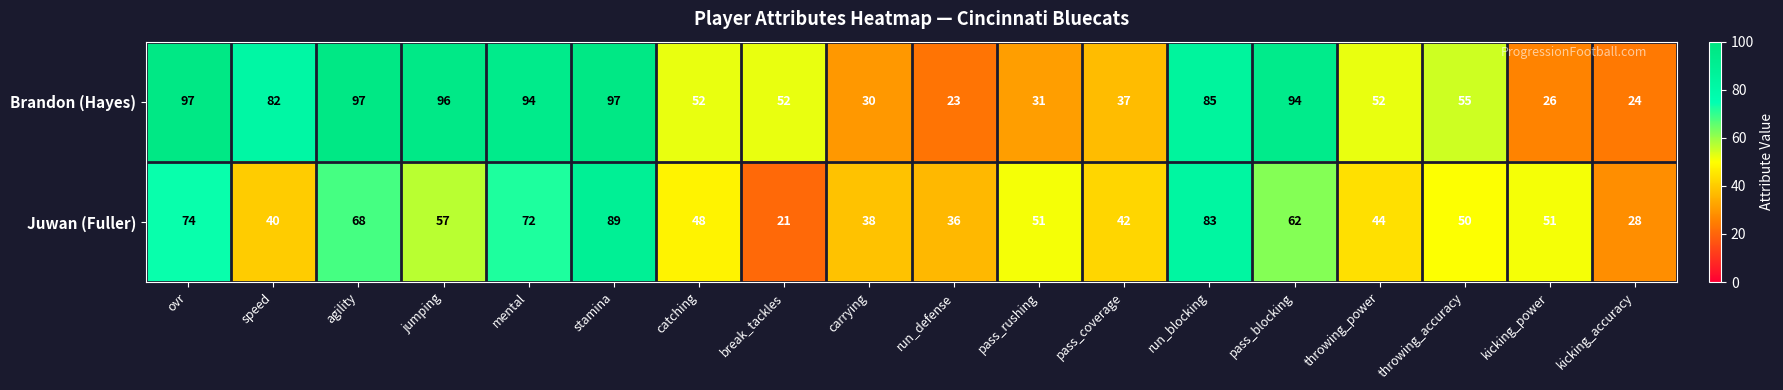

At how many categories does at least one series exceed 77?

8